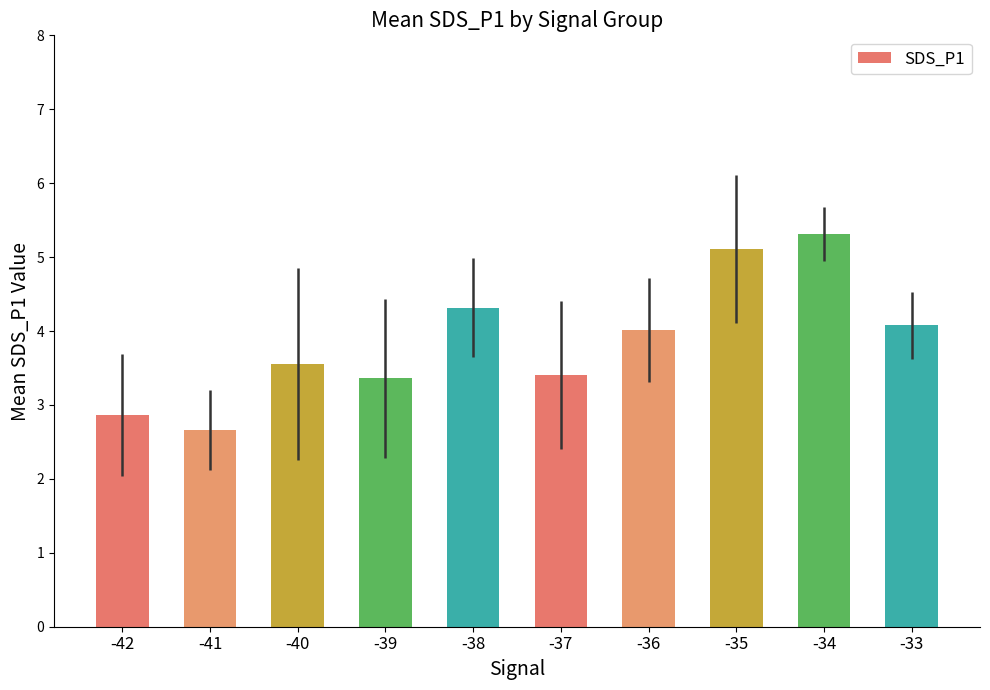

Is it true that the value at -35 is 7.6?

False